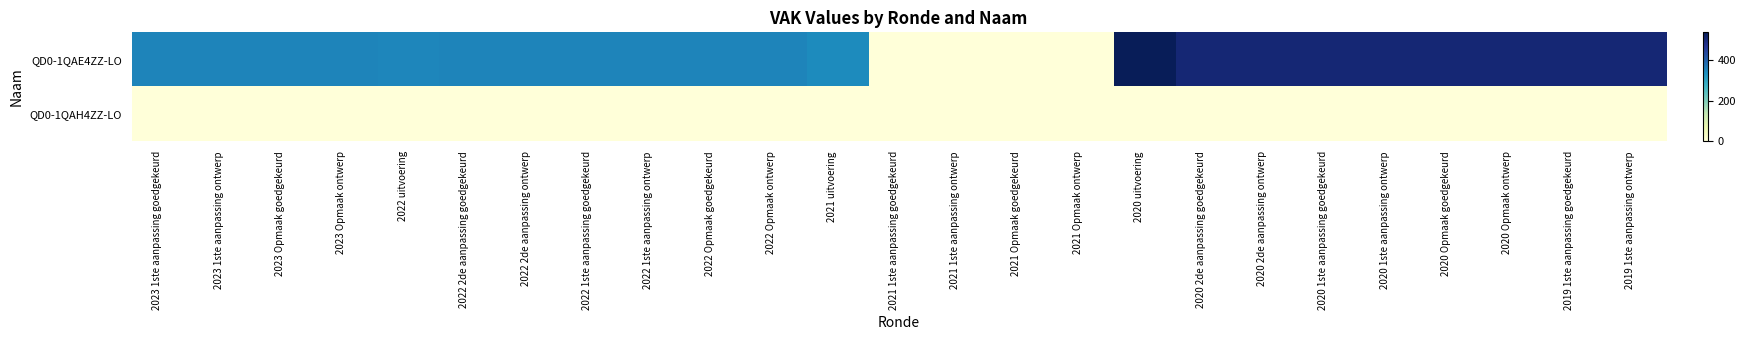

Between 2020 2de aanpassing goedgekeurd and 2022 2de aanpassing goedgekeurd, which is larger?

2020 2de aanpassing goedgekeurd